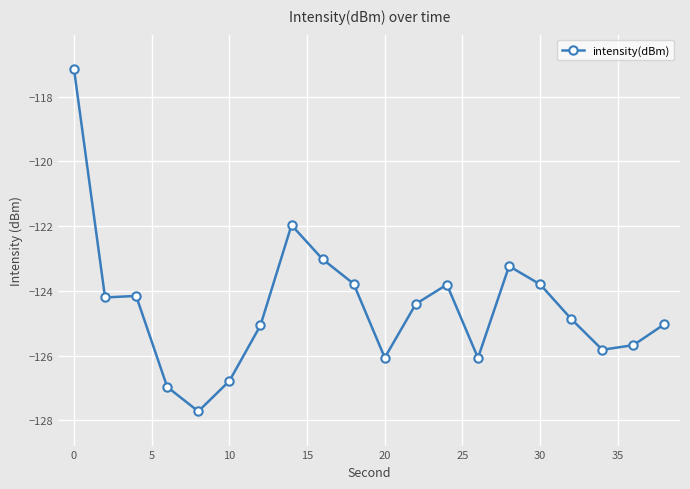

Is this an area chart (filled region under the line)?

No